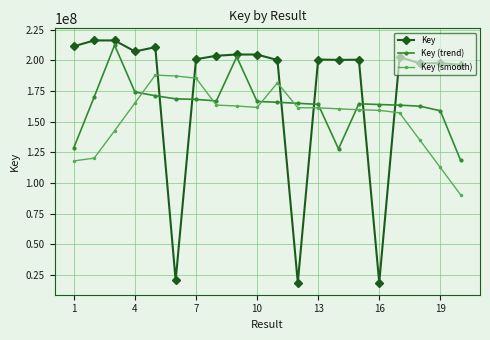

List the series in order of their overall mean, lowest first.

Key (smooth), Key (trend), Key